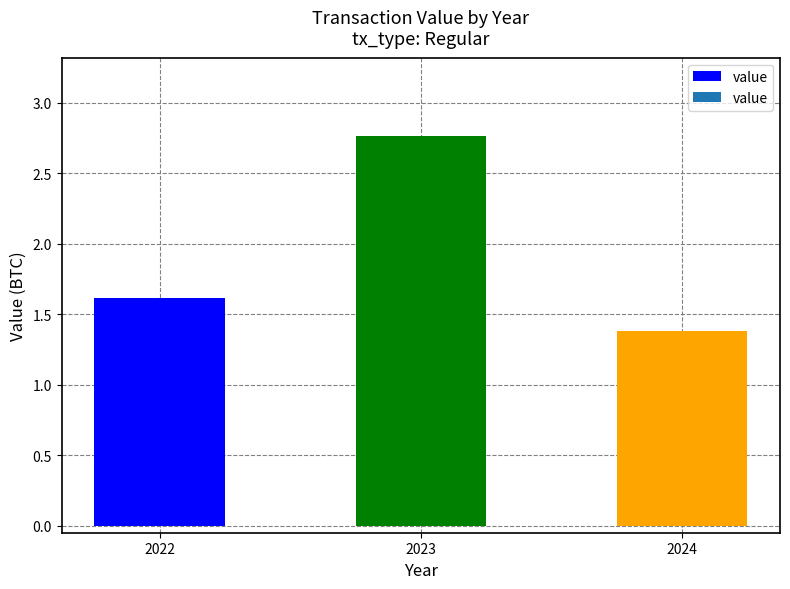

What is the difference between the values at 2022 and 2024?

0.2